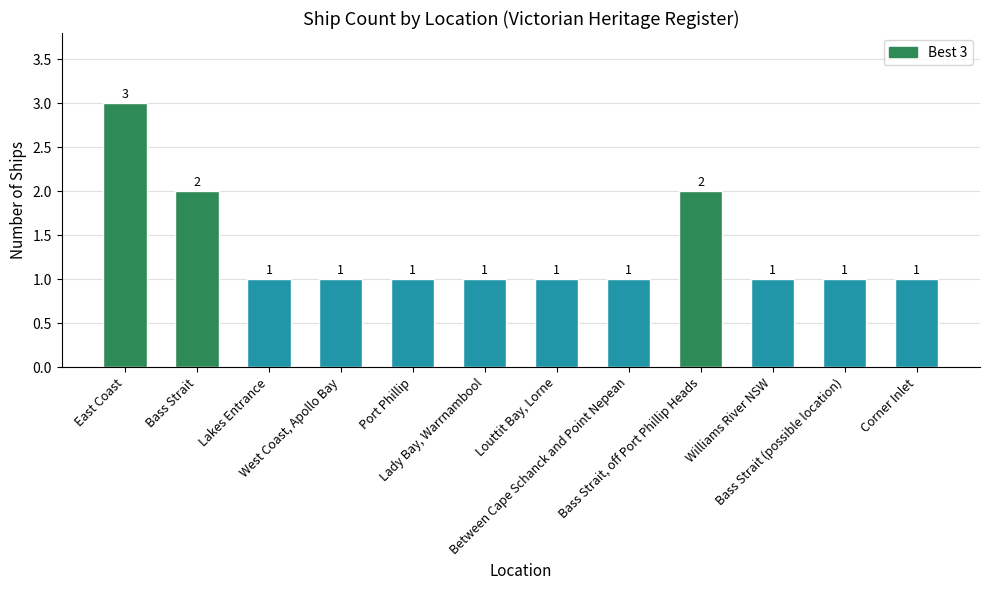

Approximately how many times larger is the value at Between Cape Schanck and Point Nepean compared to West Coast, Apollo Bay?

1.0